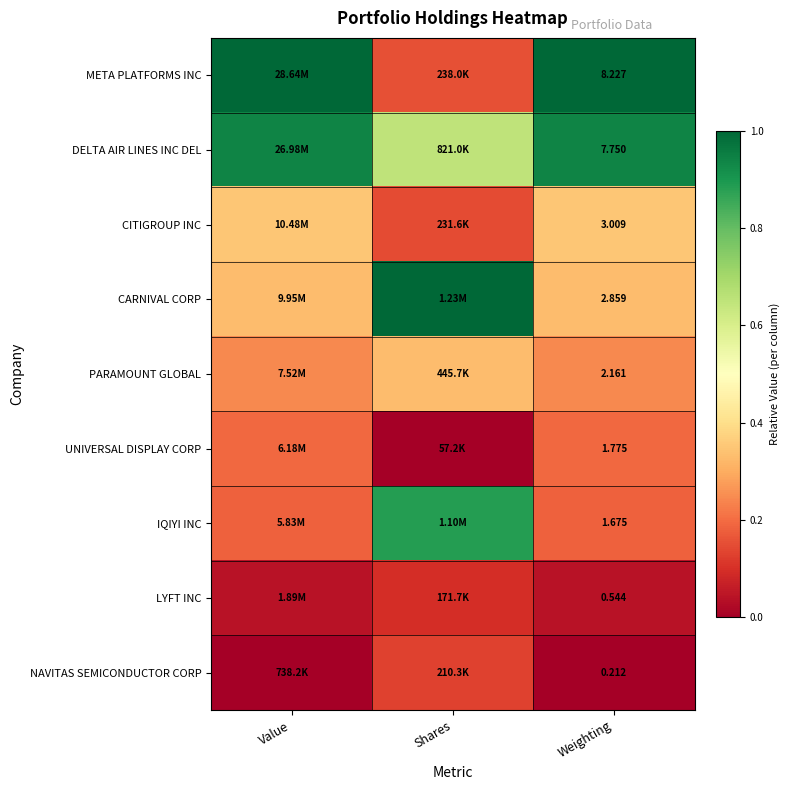

Is the value of NAVITAS SEMICONDUCTOR CORP at Weighting greater than the value of PARAMOUNT GLOBAL at Weighting?

No